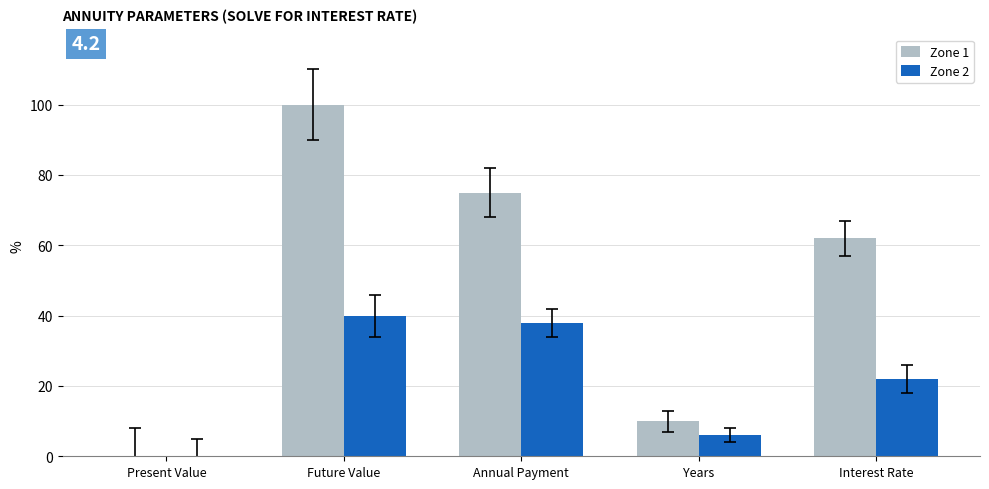

At which category is the sum across all series the highest?

Future Value